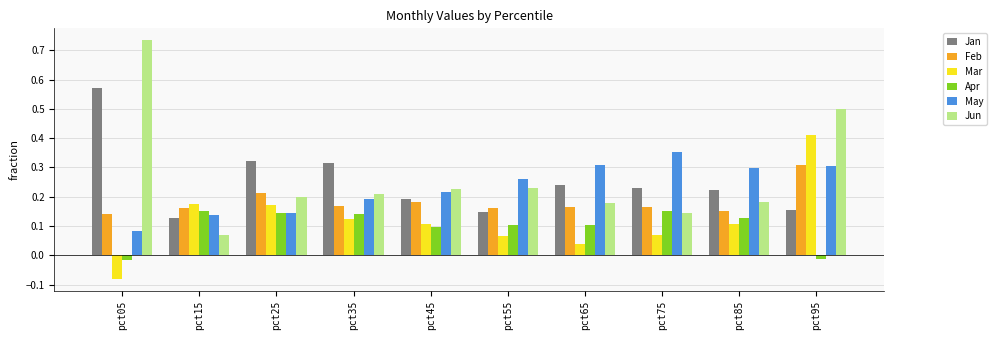

How many positive values does the Apr series have?

8